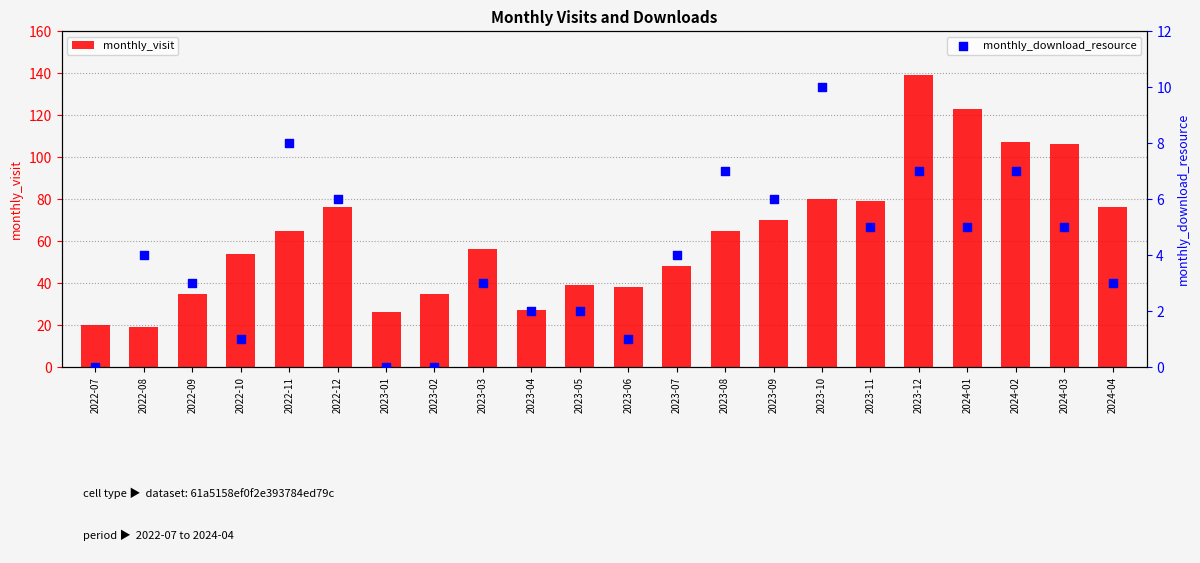

Which series has the largest total across all categories?

monthly_visit